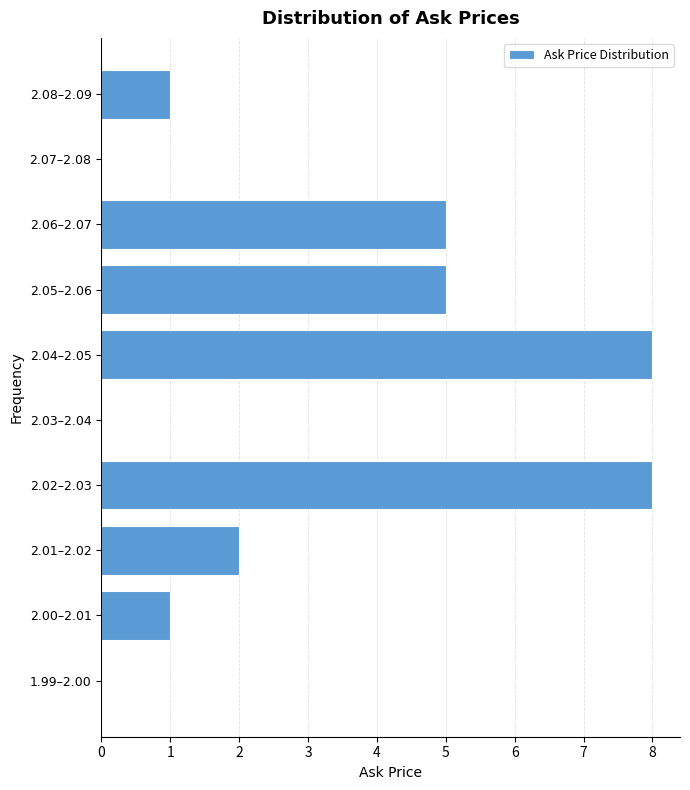

Reading top to bottom, list all the values displayed in this chart.

2.08–2.09=1	2.07–2.08=0	2.06–2.07=5	2.05–2.06=5	2.04–2.05=8	2.03–2.04=0	2.02–2.03=8	2.01–2.02=2	2.00–2.01=1	1.99–2.00=0